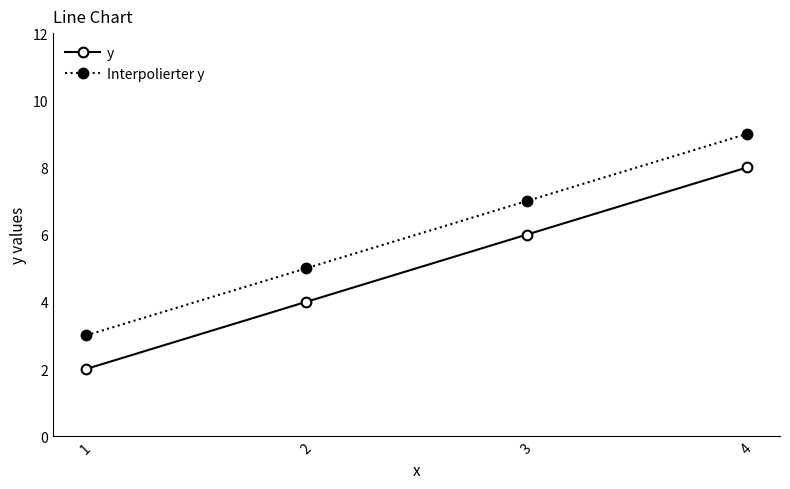

True or false: Interpolierter y has more than 0 interior local peaks.

False